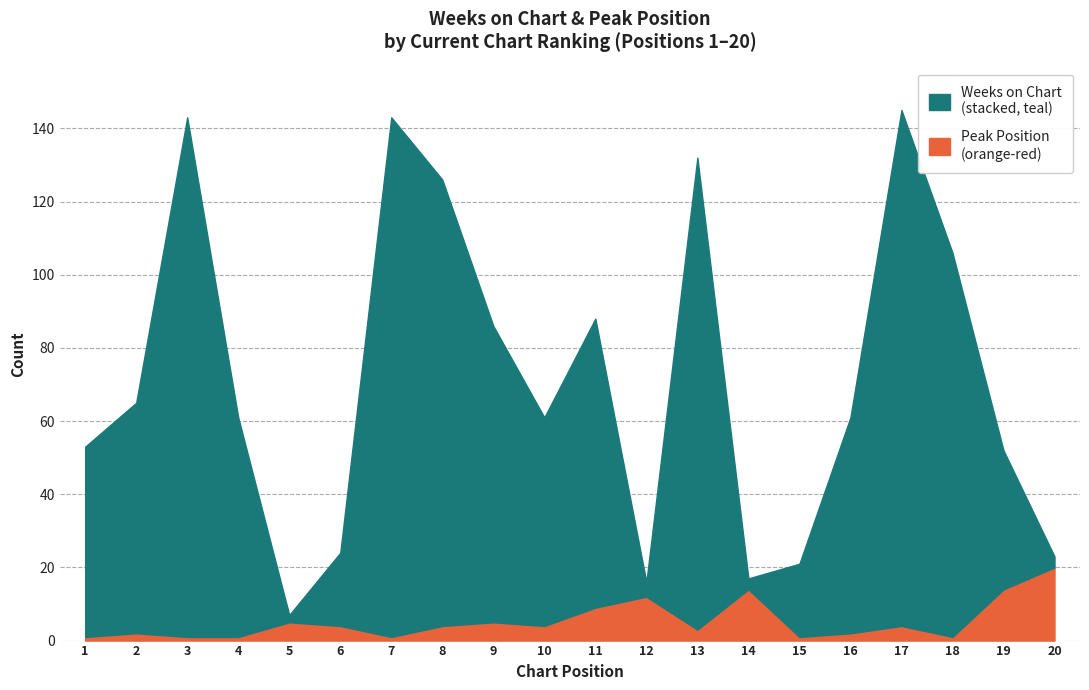

How many data points in Peak Position are less than 4?

9